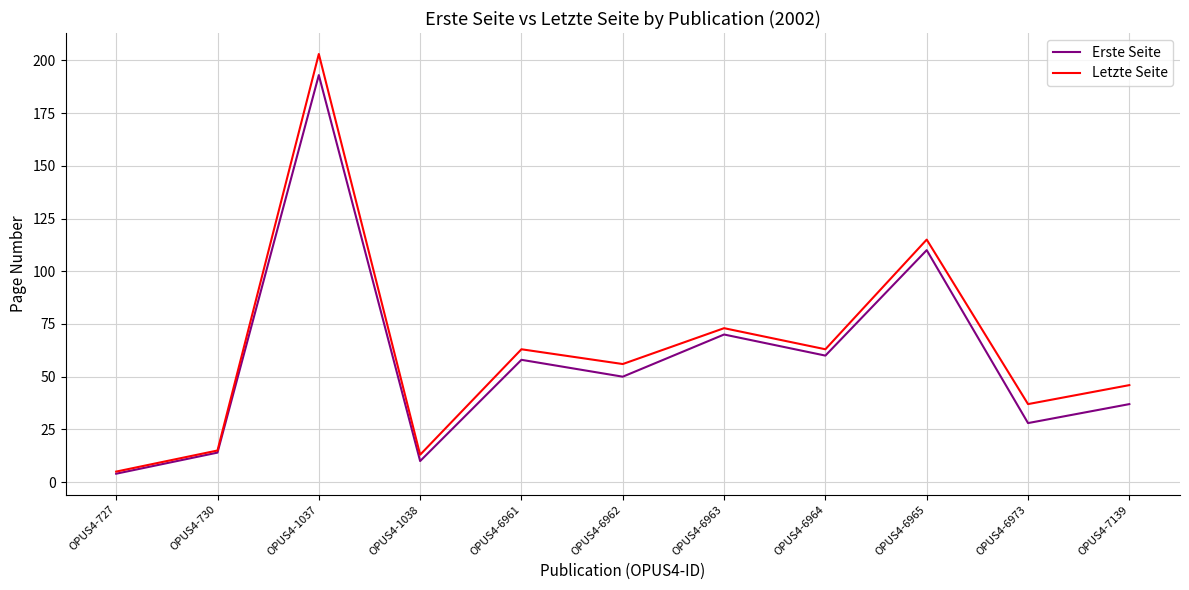

How many lines are shown in the chart?

2